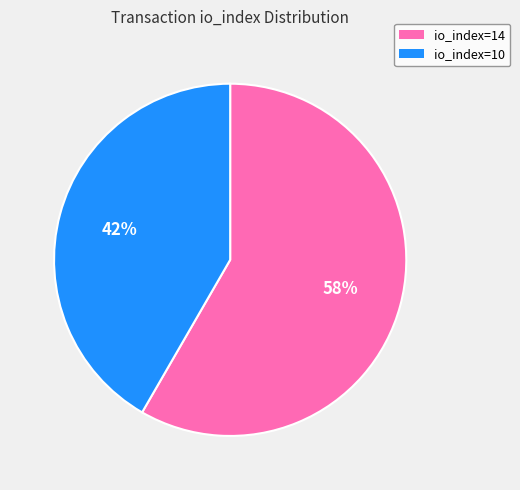

Which category has the smallest portion of the pie?

io_index=10